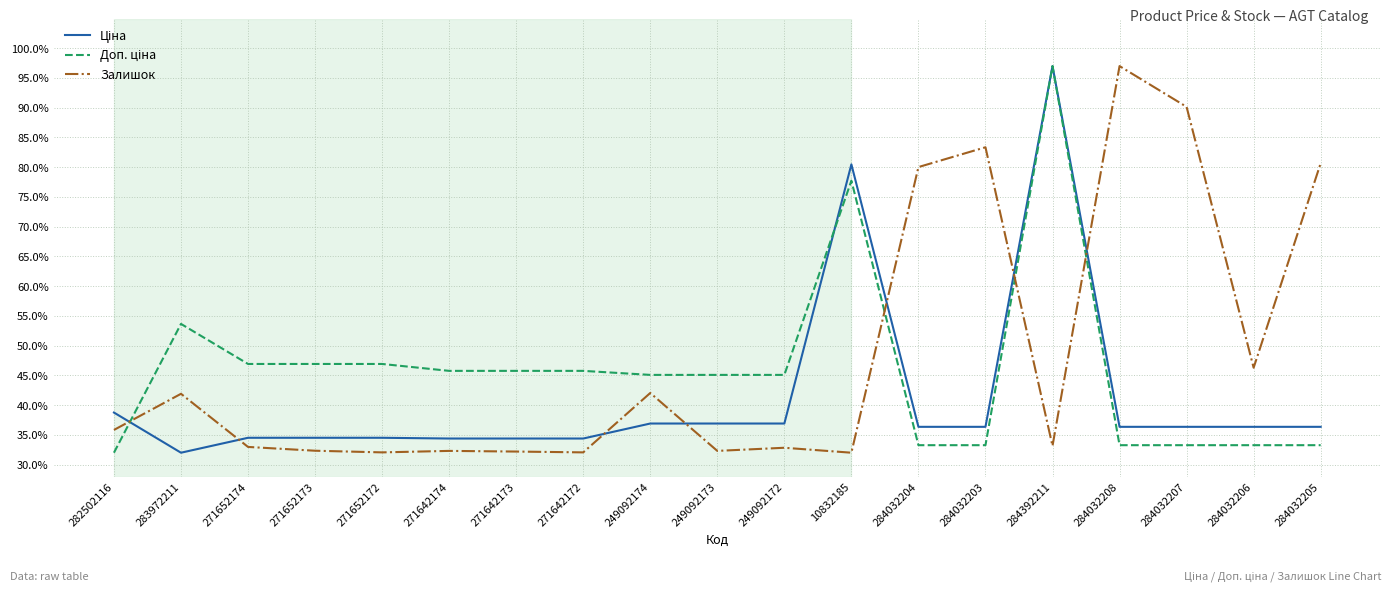

What is the maximum value for Залишок?

97.0